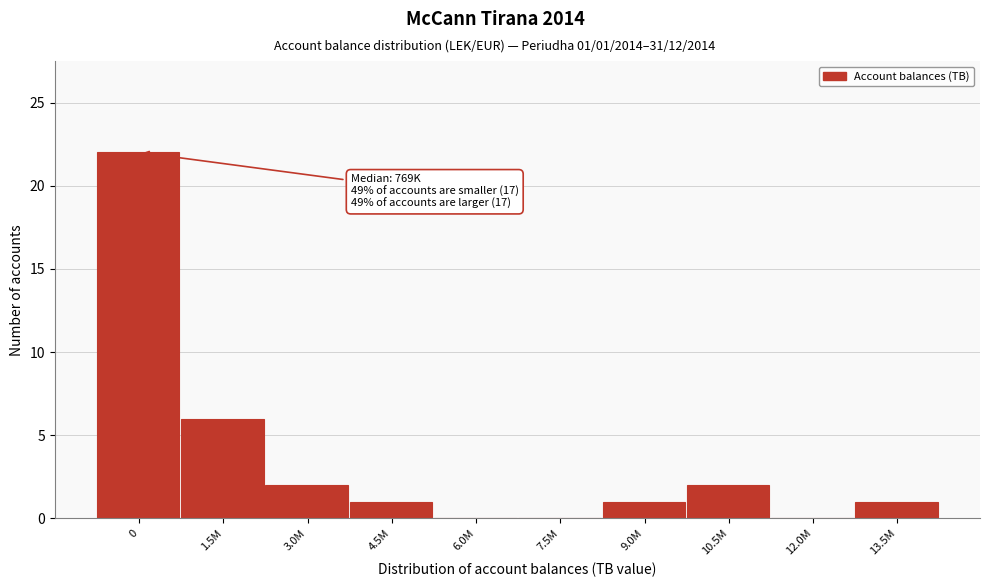

Reading left to right, transcribe all the data shown in this chart.

0=22	1.5M=6	3.0M=2	4.5M=1	6.0M=0	7.5M=0	9.0M=1	10.5M=2	12.0M=0	13.5M=1